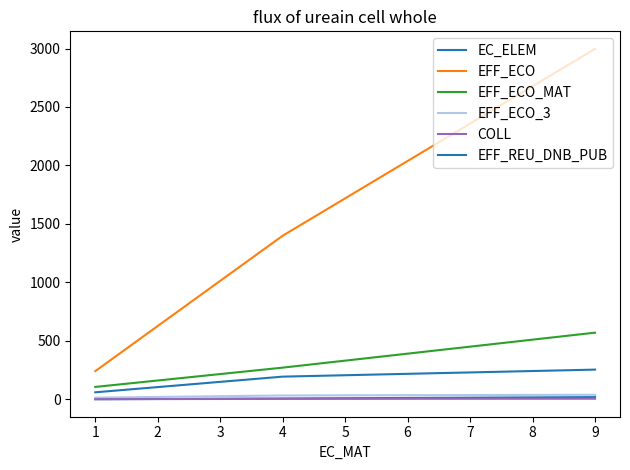

Between 3 and 2, which is larger?

3